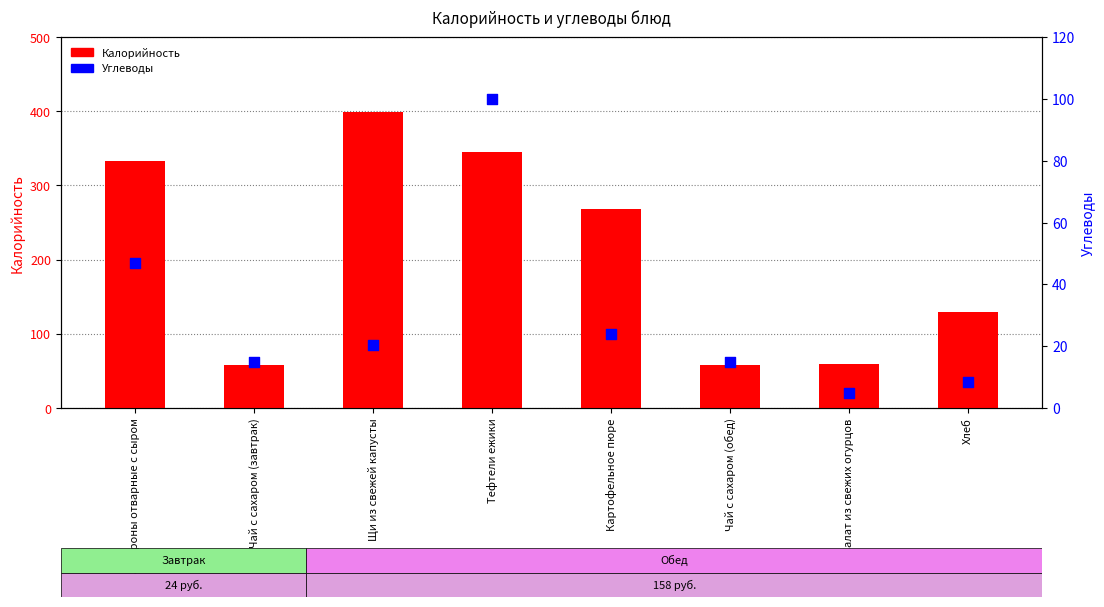

What are all the series names shown in the legend?

Калорийность, Углеводы